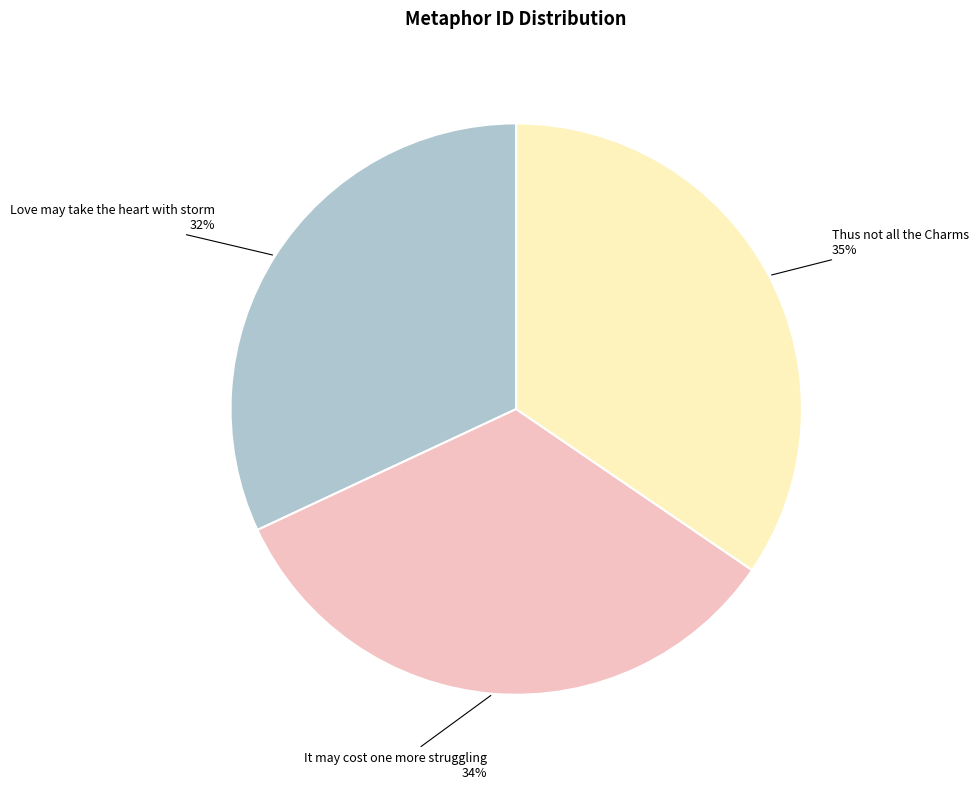

To the nearest percent, what is the difference between the largest and smallest slice percentages?

3%